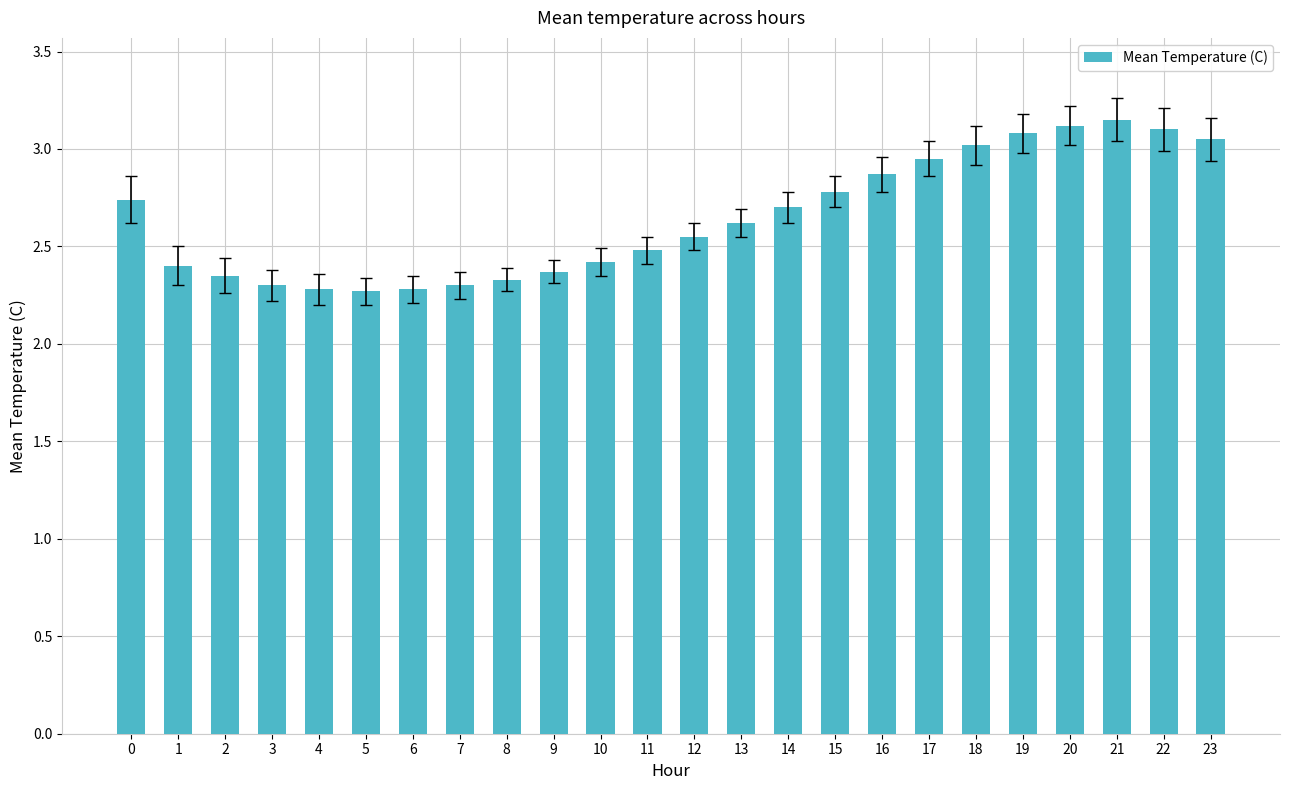

What is the average value?

2.6